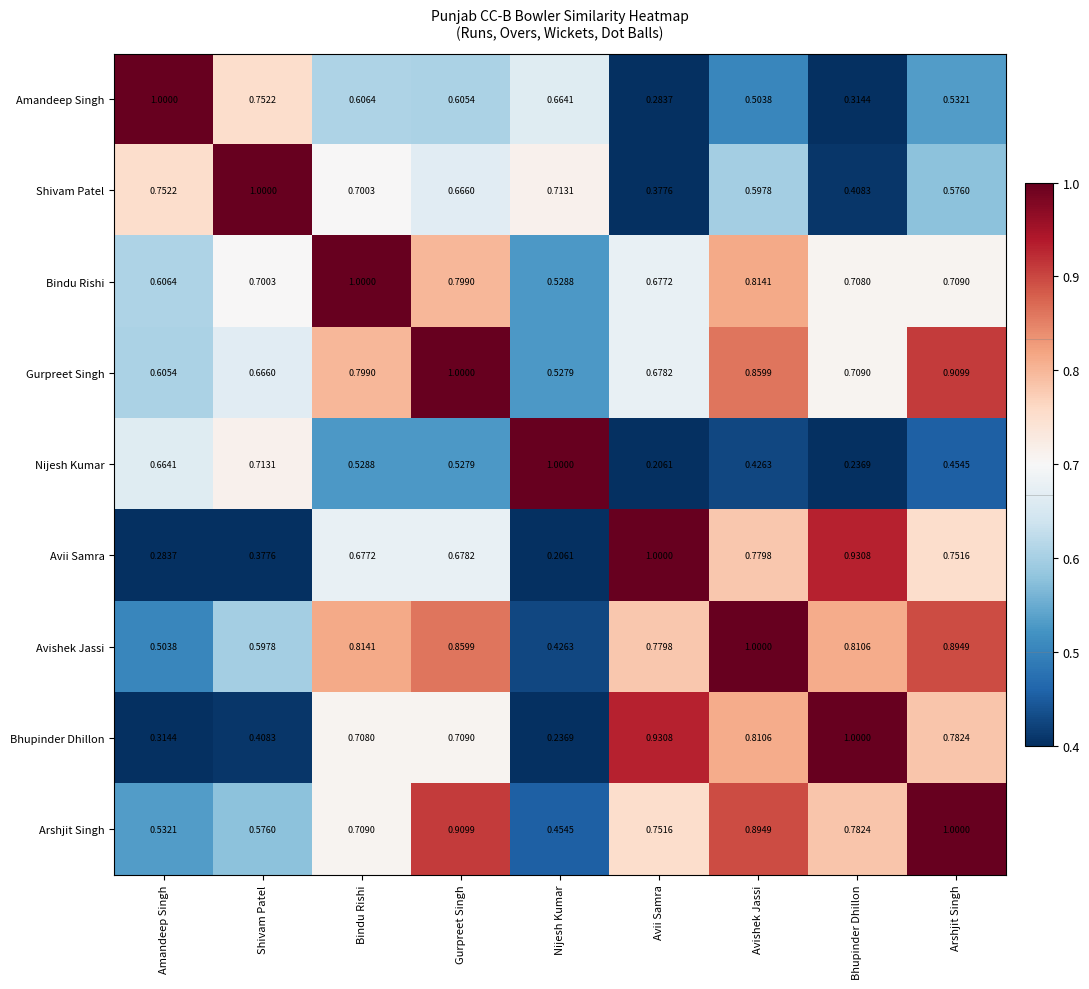

List the labels in order of Shivam Patel value, smallest first.

Avii Samra, Bhupinder Dhillon, Arshjit Singh, Avishek Jassi, Gurpreet Singh, Bindu Rishi, Nijesh Kumar, Amandeep Singh, Shivam Patel